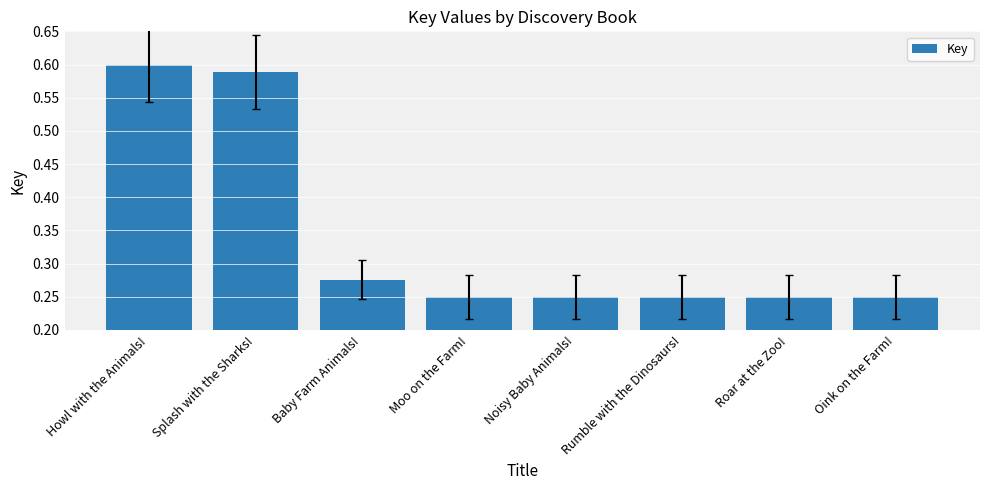

The chart shows a value of 0.6 at Splash with the Sharks!. True or false?

True